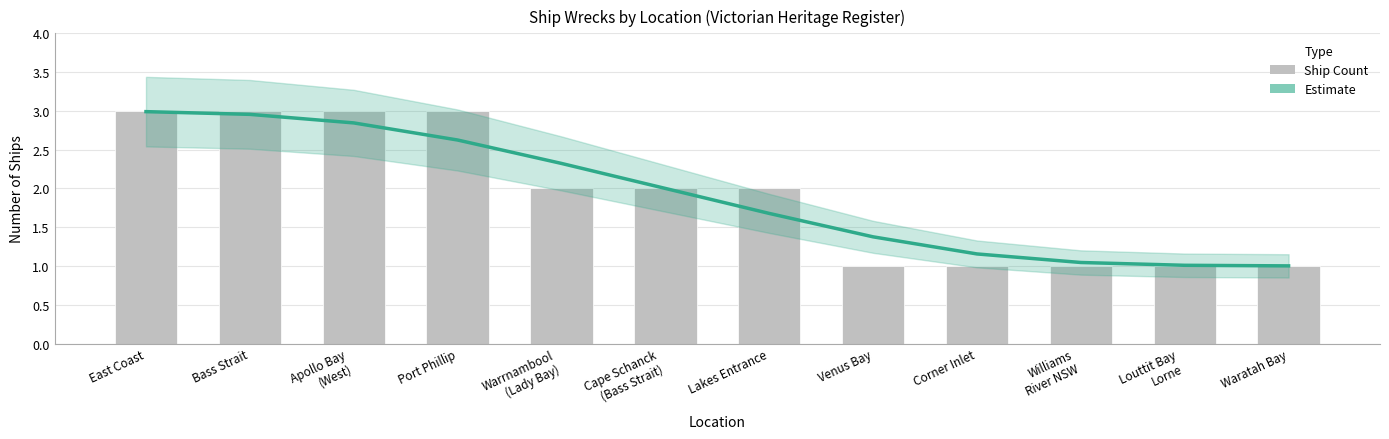

Between Apollo Bay
(West) and Corner Inlet, which series saw the biggest shift?

Ship count